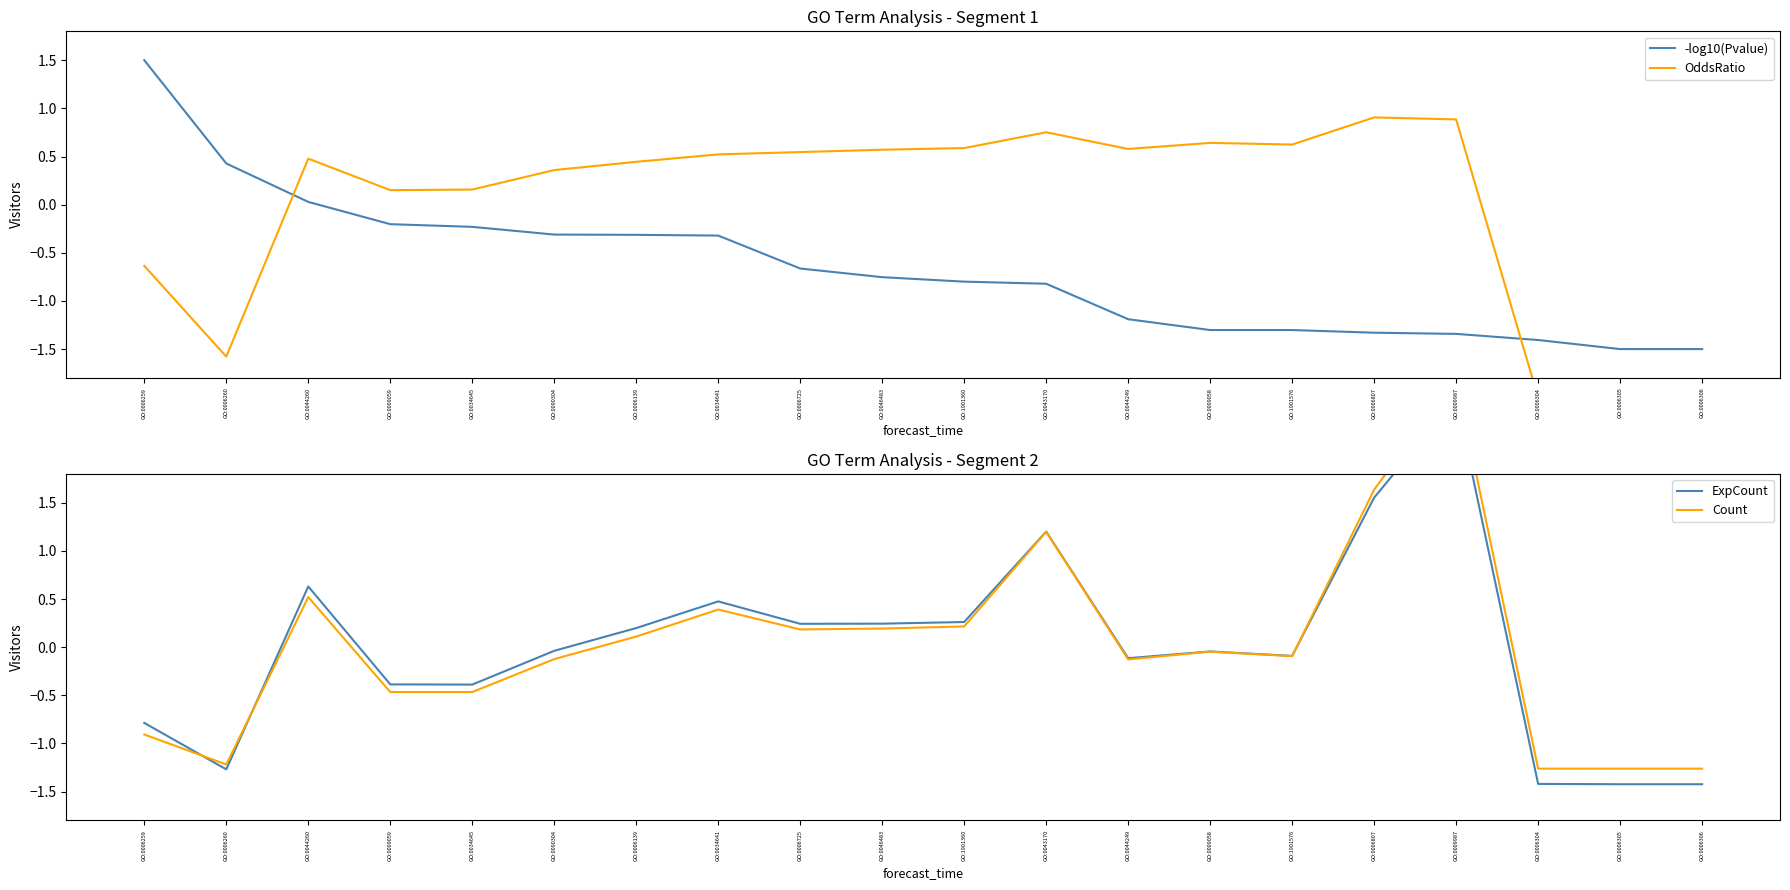

How many values in OddsRatio are above zero?

15